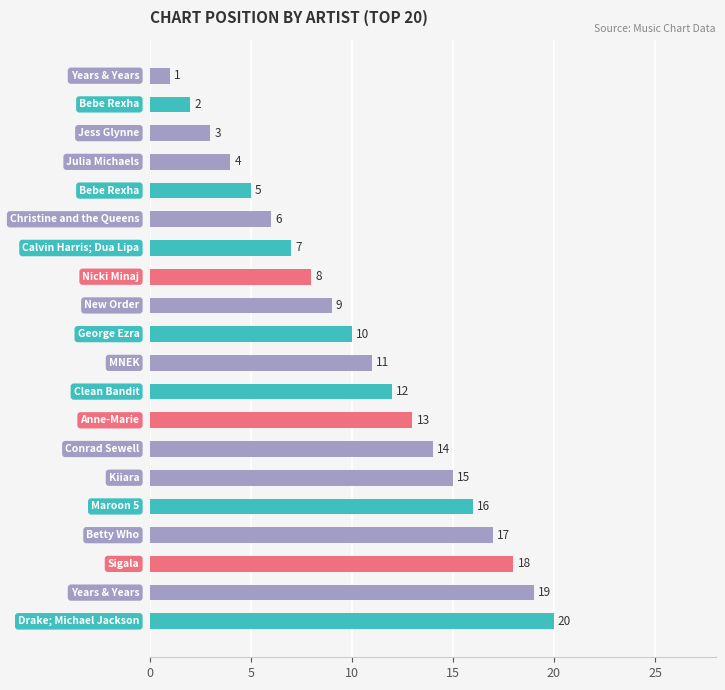

Does the chart contain any negative values?

No